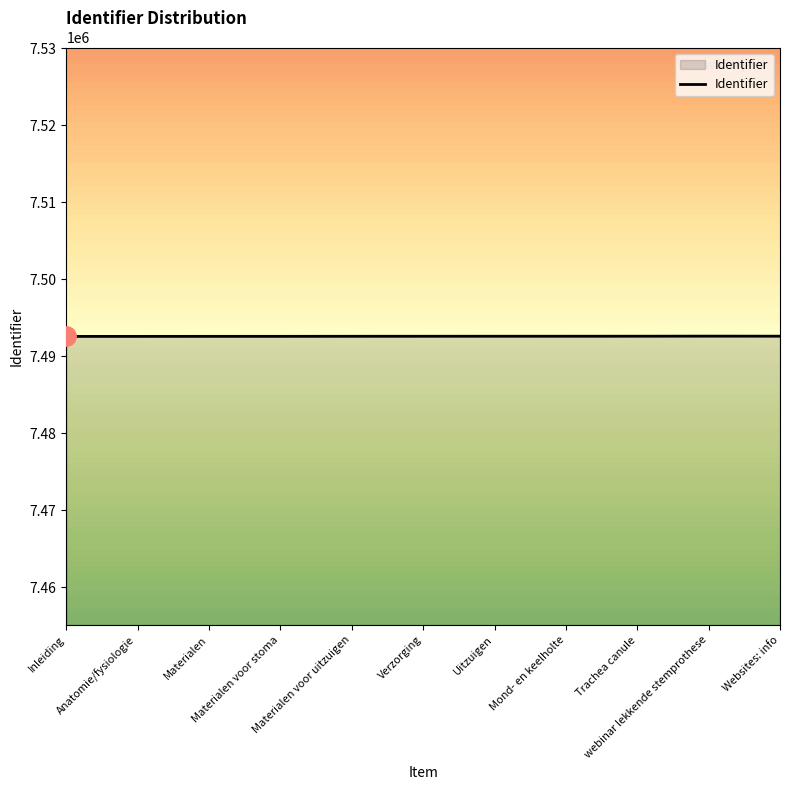

Count the number of data series in this chart.

1